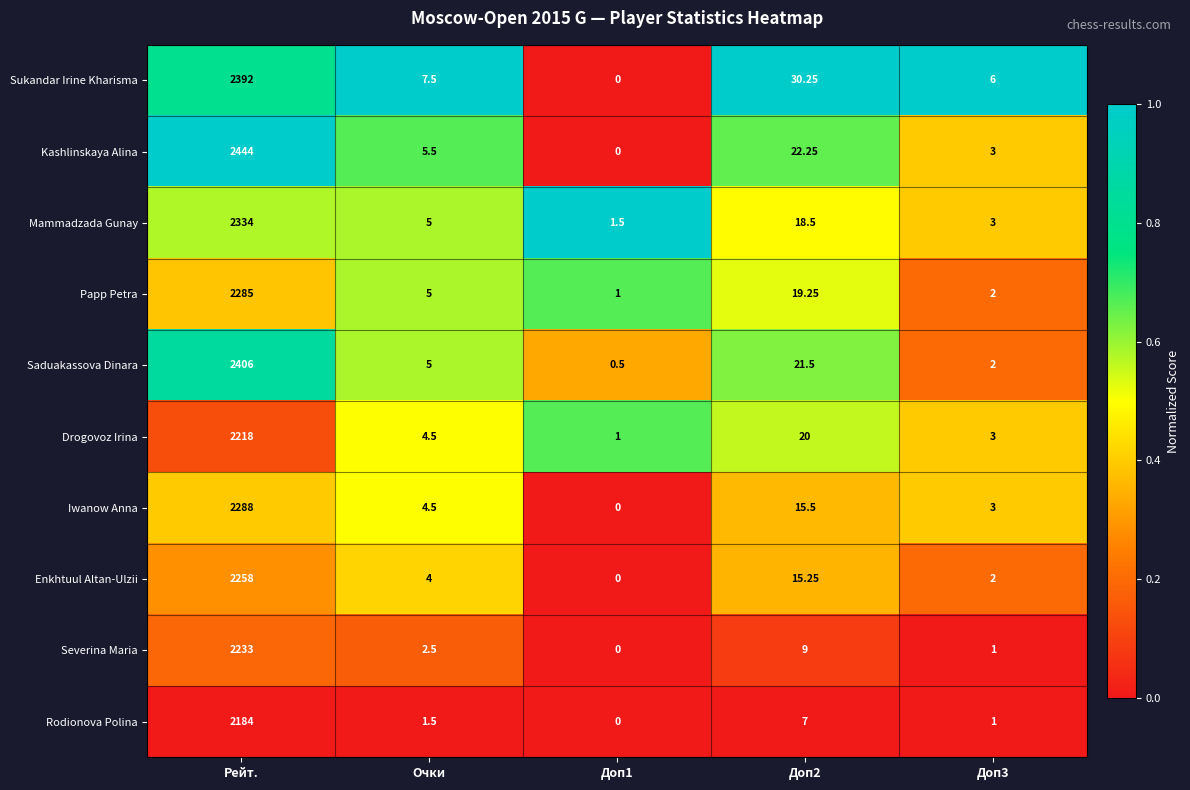

Where does the Severina Maria series first go above 2?

Рейт.